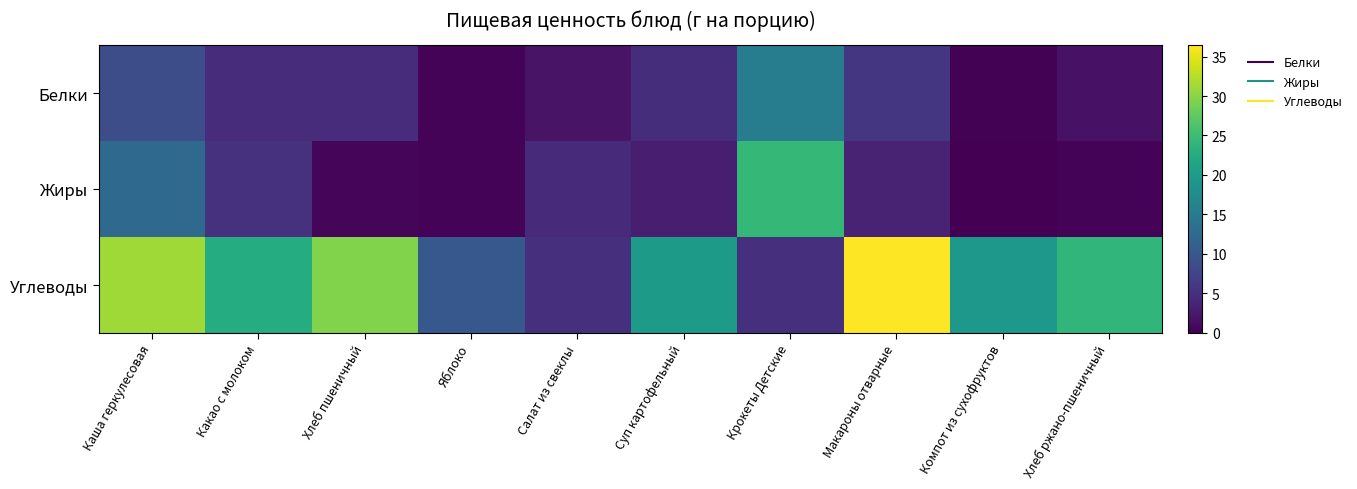

Which label corresponds to the smallest value in the chart?

Компот из сухофруктов